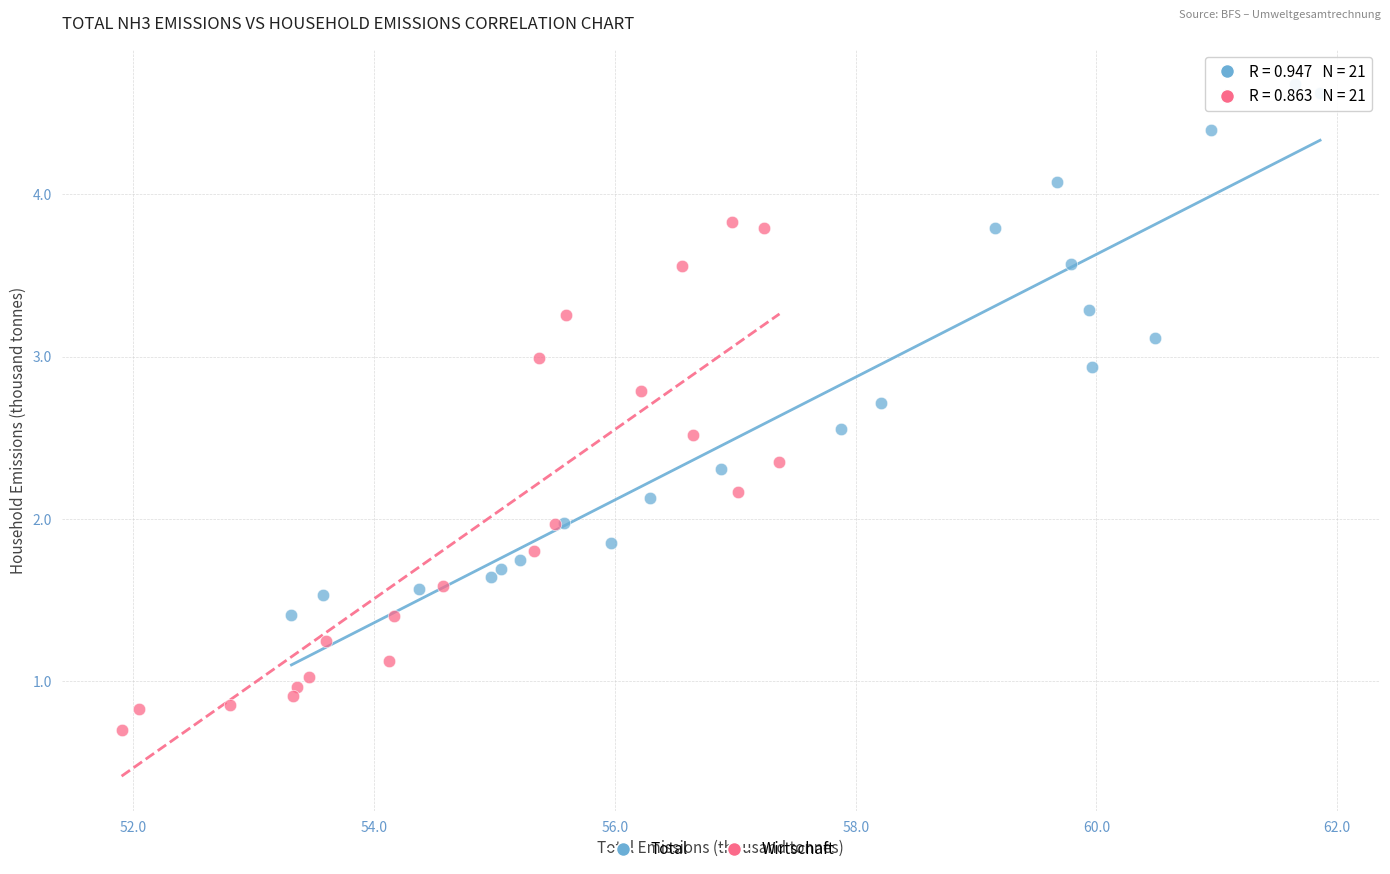

Which series reaches the maximum Y coordinate?

Total